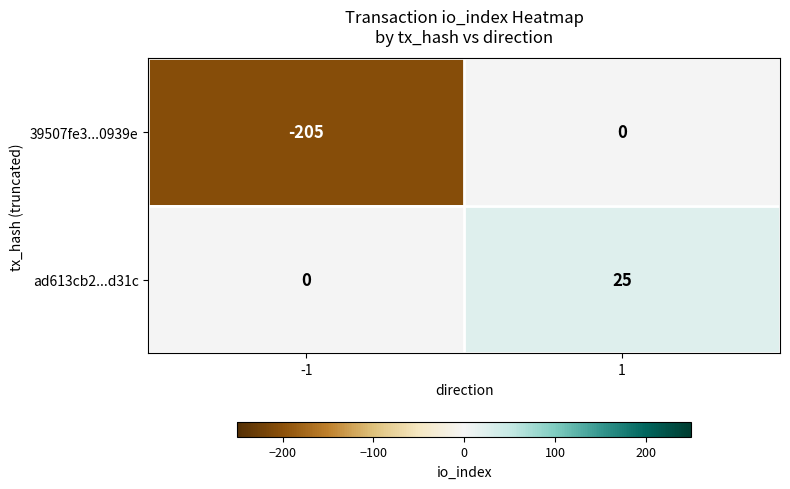

What is the difference between the maximum and minimum values in the ad613cb2...d31c series?

25